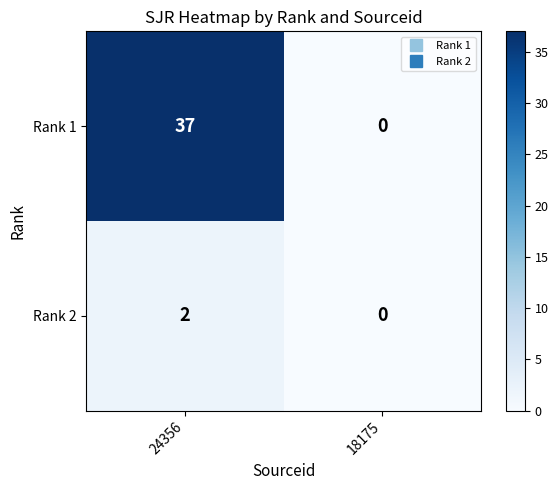

List the series in order of their overall mean, highest first.

Rank 1, Rank 2